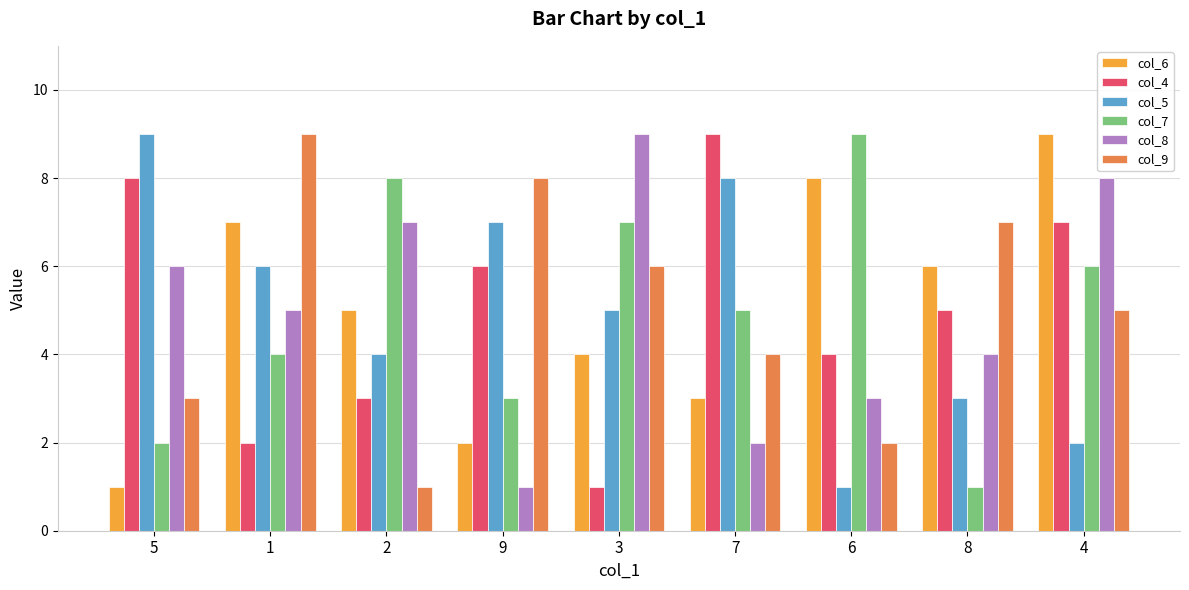

Rank the series at 5 from highest to lowest value.

col_5, col_4, col_8, col_9, col_7, col_6